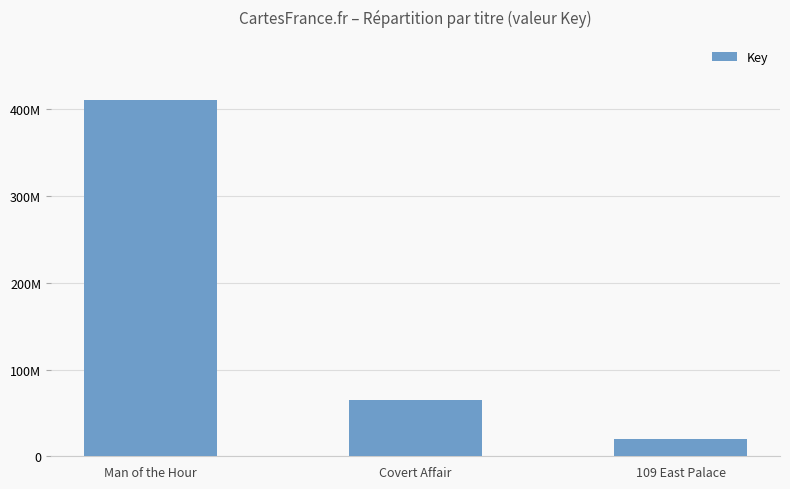

Does the chart contain any negative values?

No